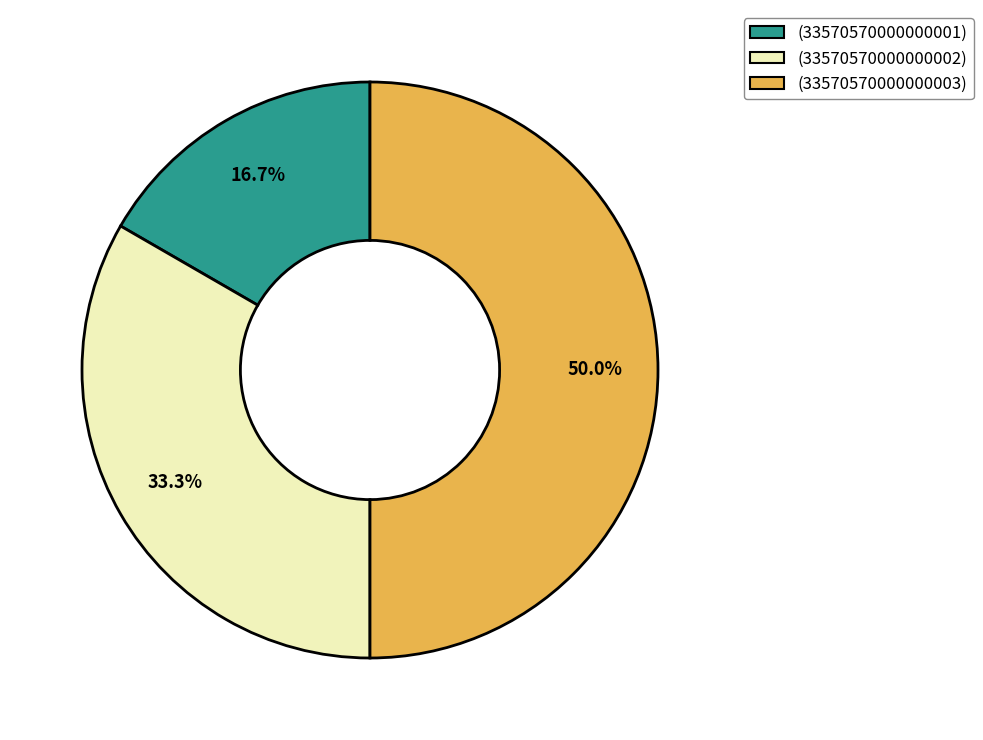

Combined, do (33570570000000002) and (33570570000000003) account for over 50%?

Yes